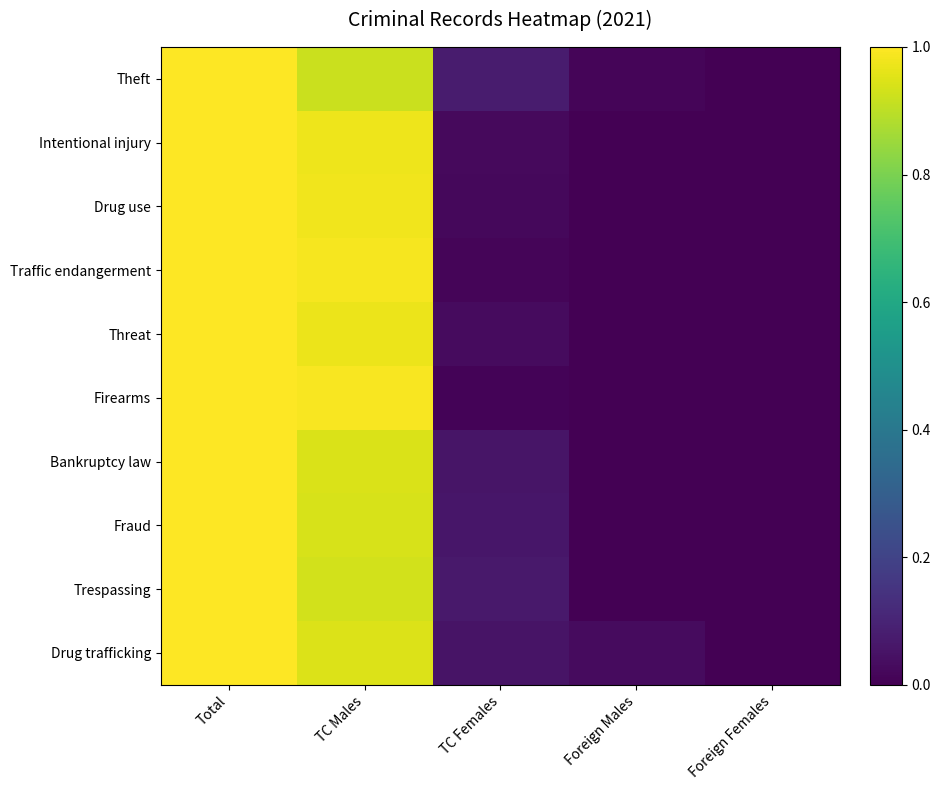

Reading right to left, extract all data points from this chart.

Theft: Foreign Females=0.0	Foreign Males=0.0	TC Females=0.1	TC Males=0.9	Total=1.0
Intentional injury: Foreign Females=0.0	Foreign Males=0.0	TC Females=0.0	TC Males=1.0	Total=1.0
Drug use: Foreign Females=0.0	Foreign Males=0.0	TC Females=0.0	TC Males=1.0	Total=1.0
Traffic endangerment: Foreign Females=0.0	Foreign Males=0.0	TC Females=0.0	TC Males=1.0	Total=1.0
Threat: Foreign Females=0.0	Foreign Males=0.0	TC Females=0.0	TC Males=1.0	Total=1.0
Firearms: Foreign Females=0.0	Foreign Males=0.0	TC Females=0.0	TC Males=1.0	Total=1.0
Bankruptcy law: Foreign Females=0.0	Foreign Males=0.0	TC Females=0.1	TC Males=0.9	Total=1.0
Fraud: Foreign Females=0.0	Foreign Males=0.0	TC Females=0.1	TC Males=0.9	Total=1.0
Trespassing: Foreign Females=0.0	Foreign Males=0.0	TC Females=0.1	TC Males=0.9	Total=1.0
Drug trafficking: Foreign Females=0.0	Foreign Males=0.0	TC Females=0.1	TC Males=0.9	Total=1.0